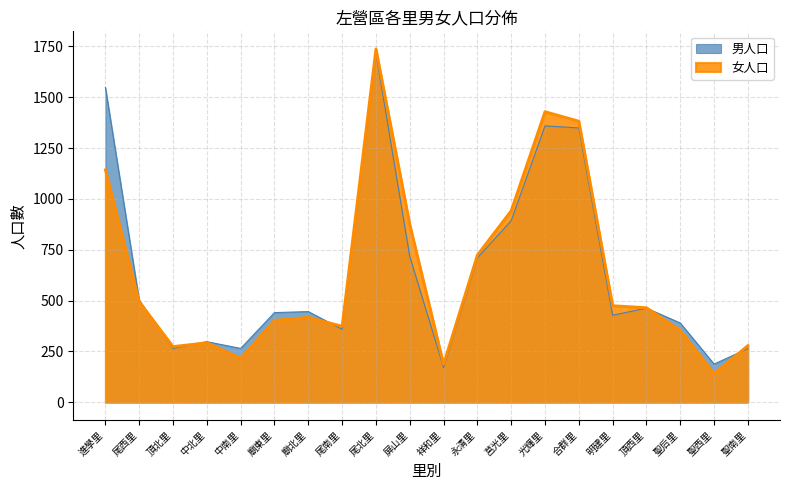

What is the sum of all 女人口 values?

12605